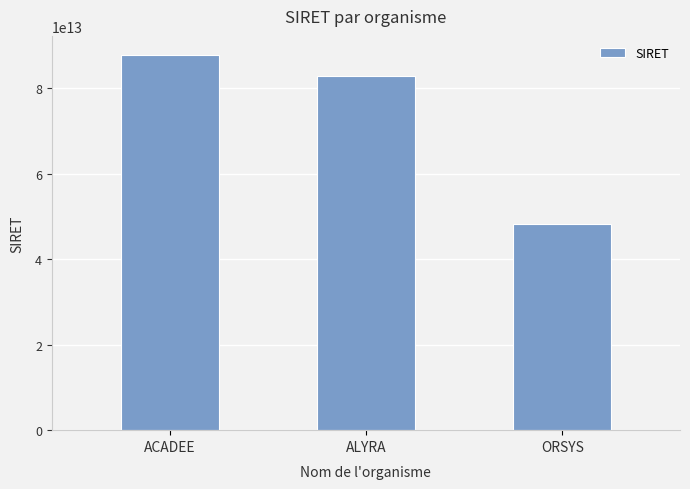

What is the difference between the values at ACADEE and ORSYS?

39643954699994